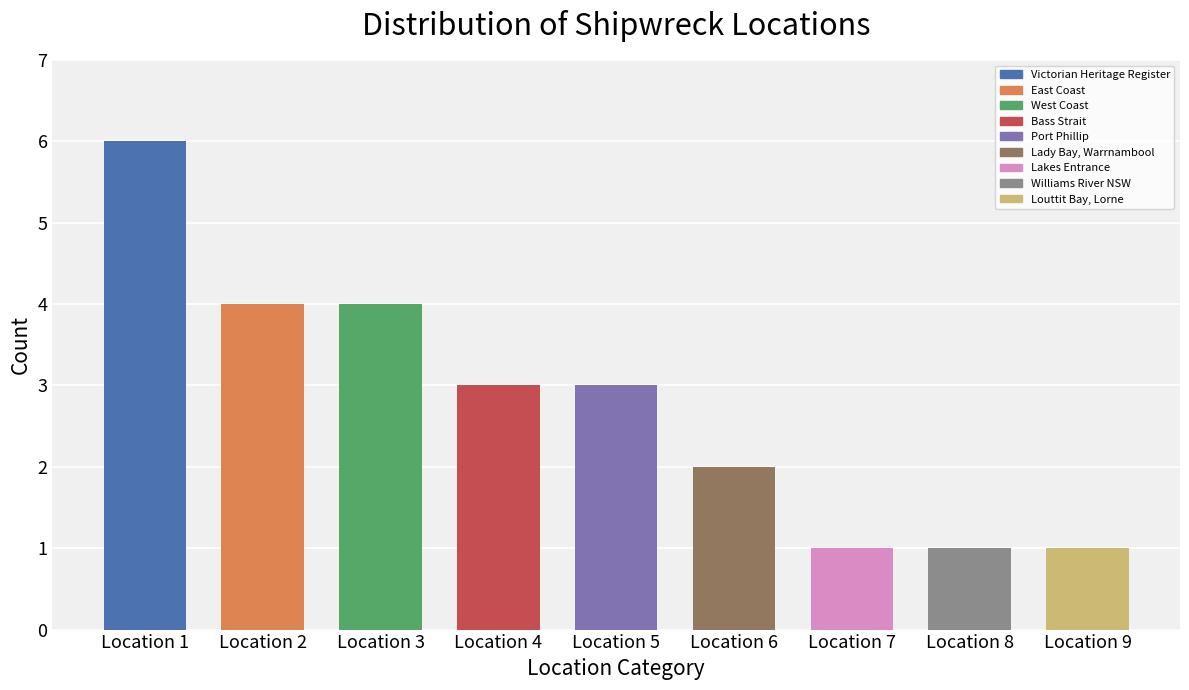

How many data points are above 3?

3